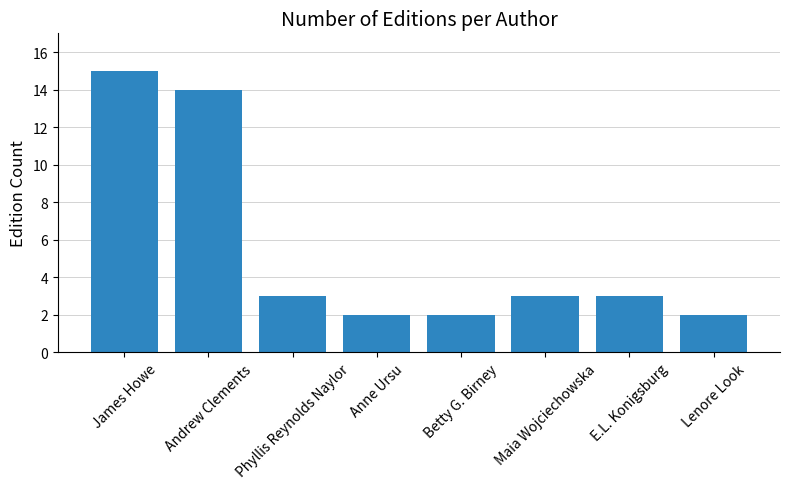

What is the average value?

6